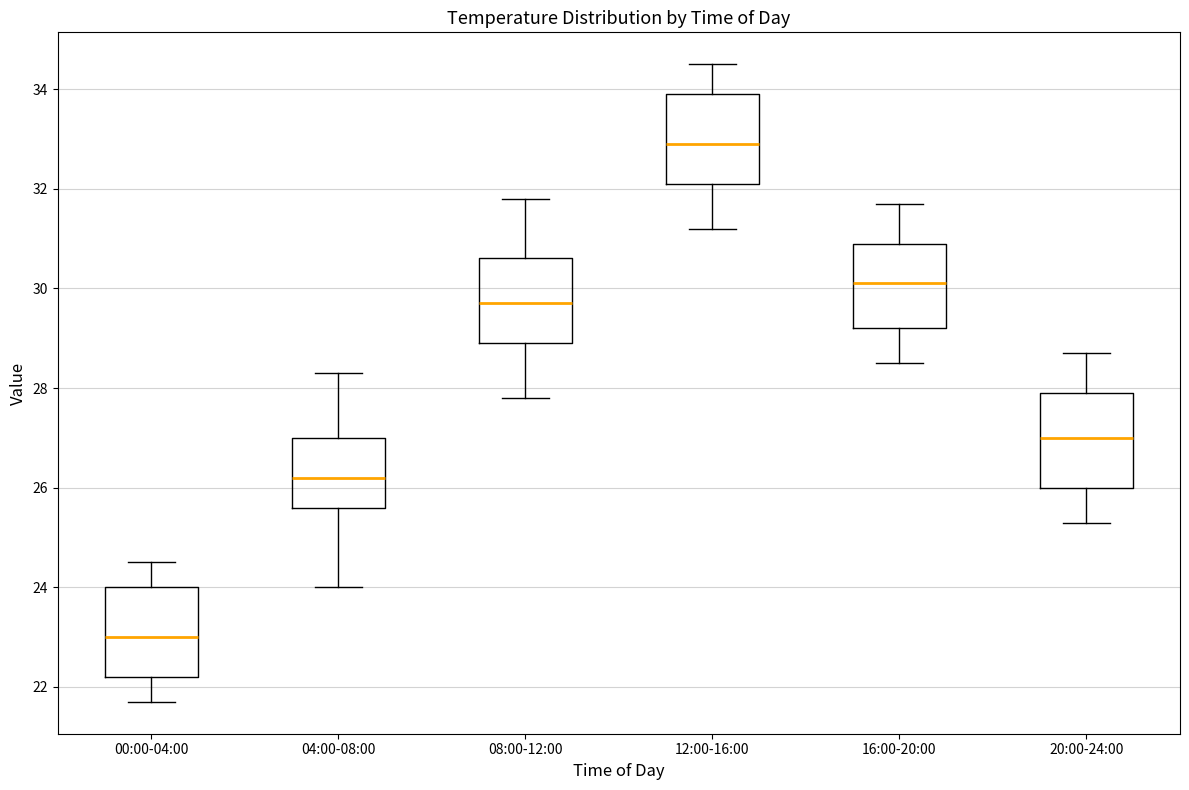

Where is the lower edge of the box for 00:00-04:00 on the y-axis? The values are not printed on the chart, so give them approximately, as read against the axis.

22.2